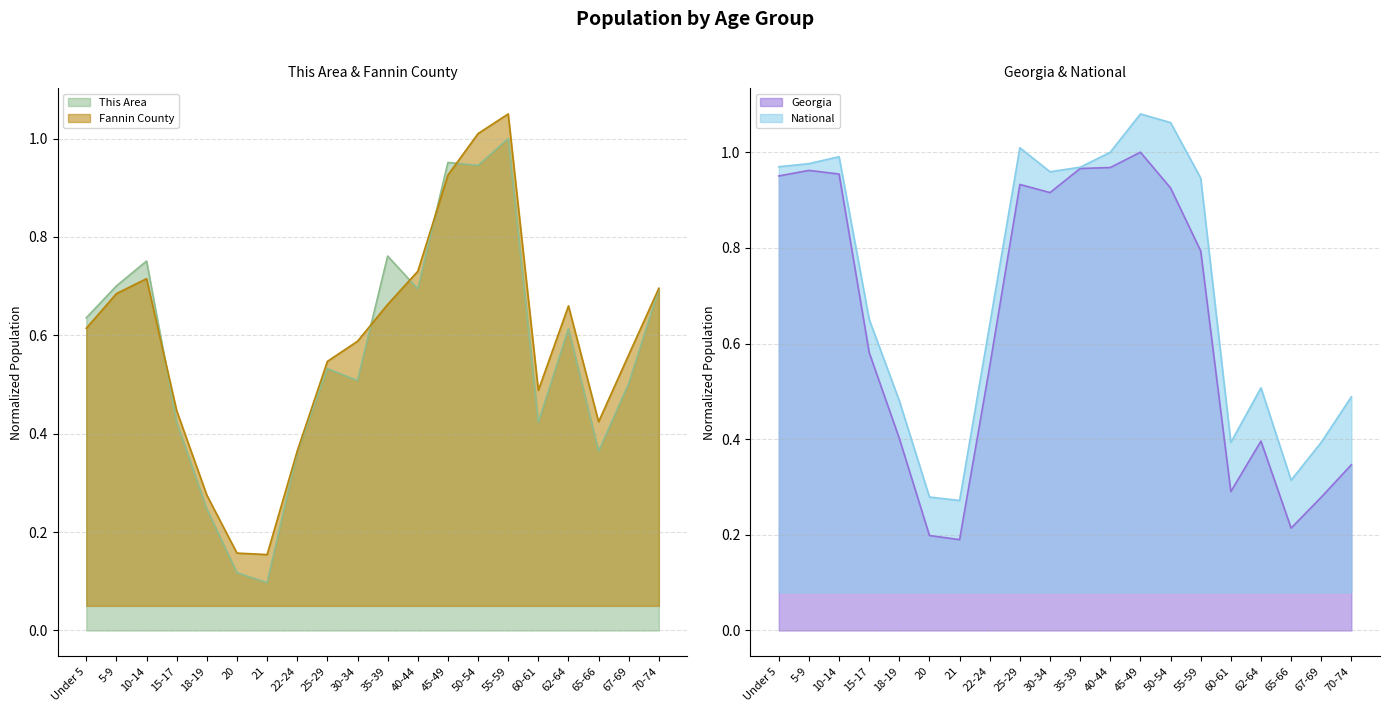

Which has a higher value, 20 or 5-9?

5-9